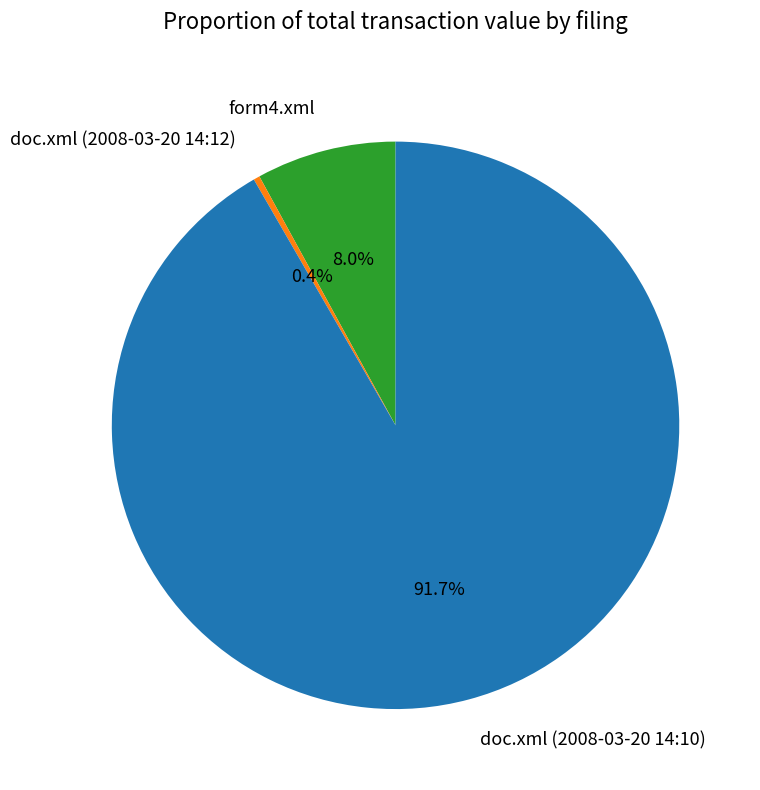

Does doc.xml (2008-03-20 14:10) account for over 50% of the chart?

Yes